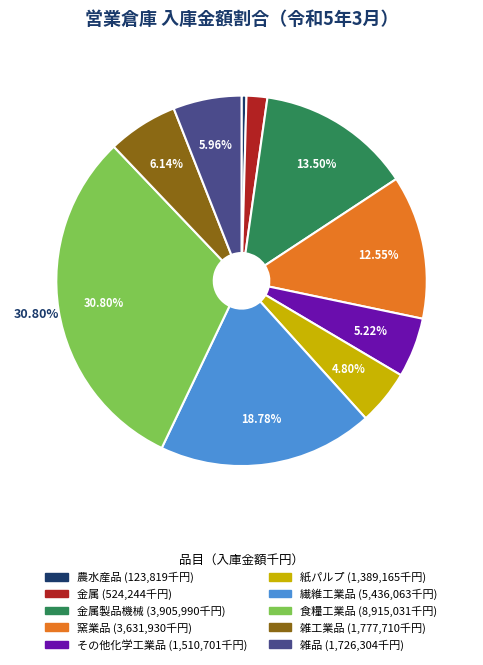

Does any single category account for the majority?

No